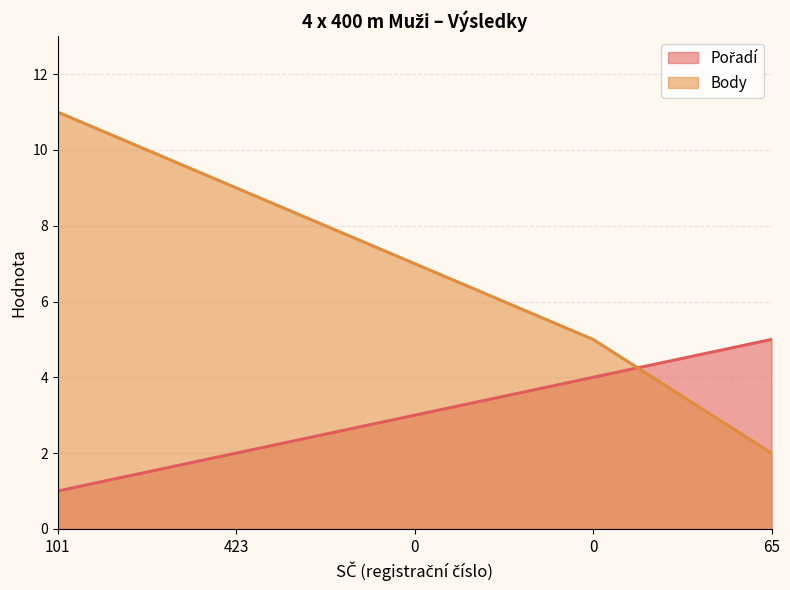

What is the difference between the highest and lowest values at 423?

7